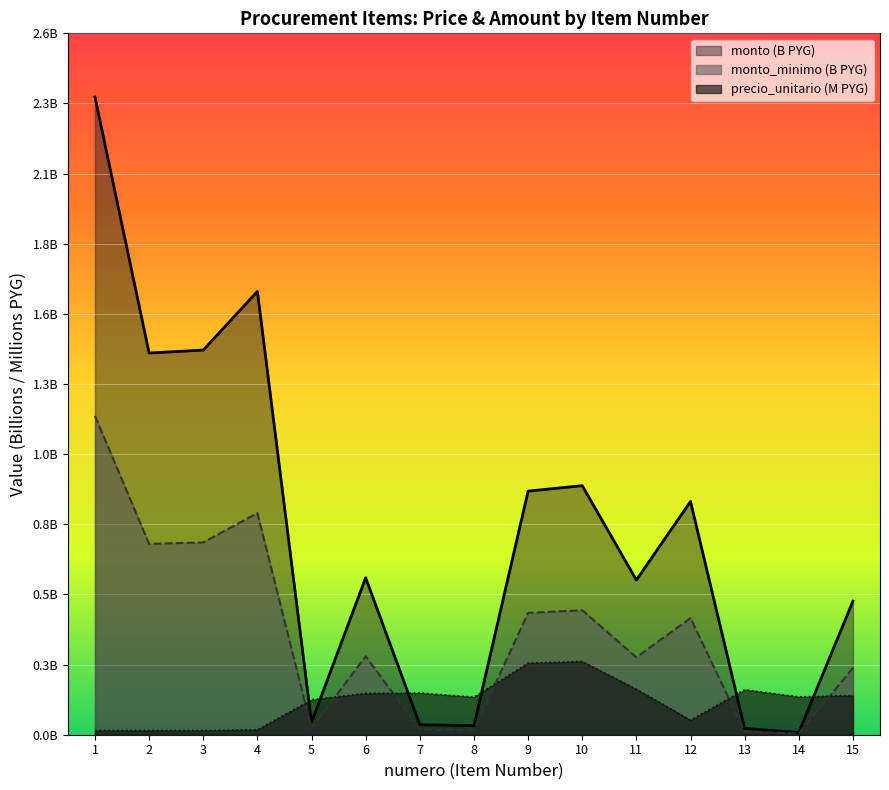

How many lines are shown in the chart?

3